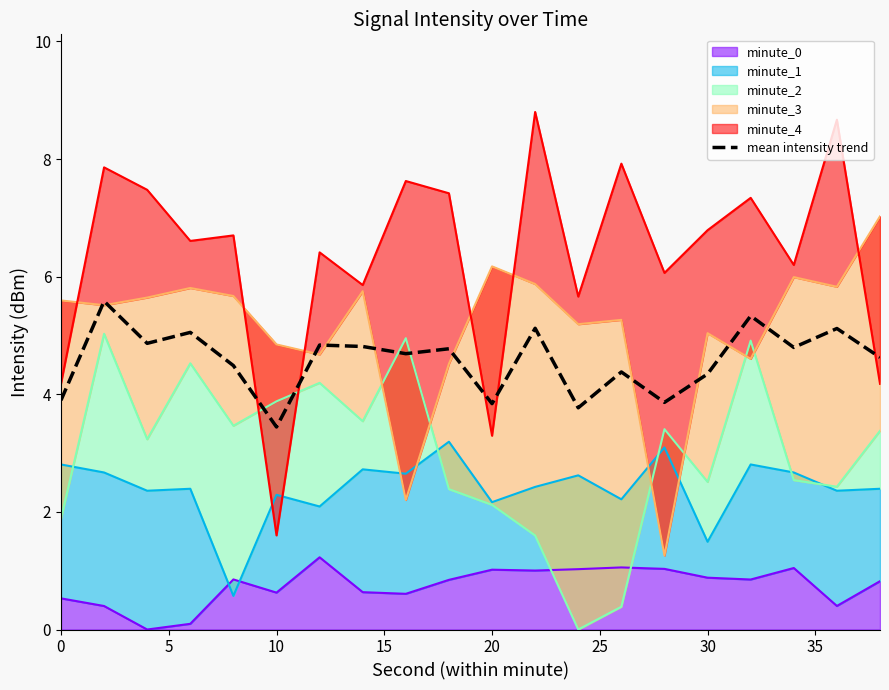

The value at 16 is 9.4. True or false?

False